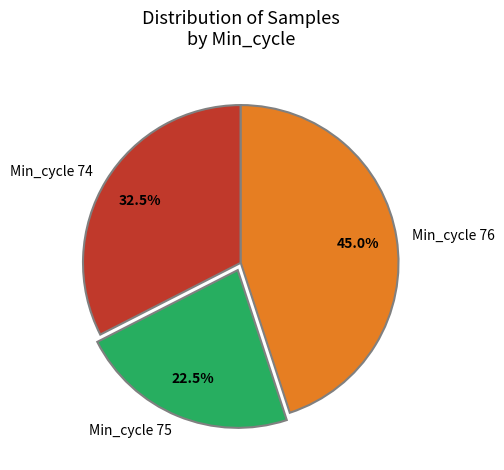

Is Min_cycle 75 the majority of the pie?

No